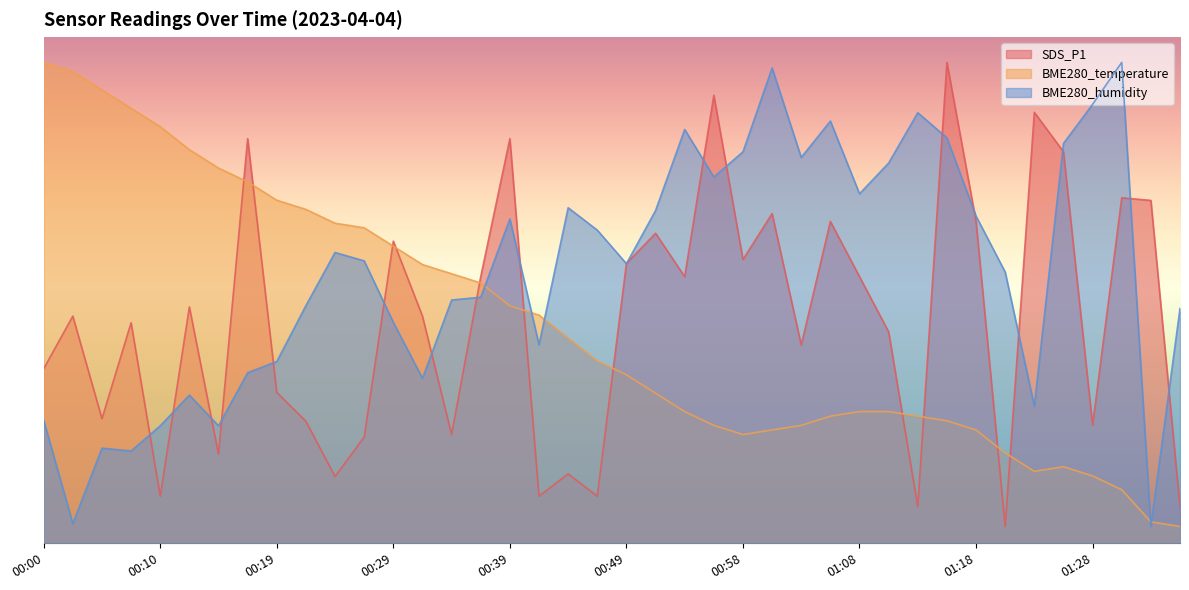

At which label is BME280_temperature closest to 29?

00:39